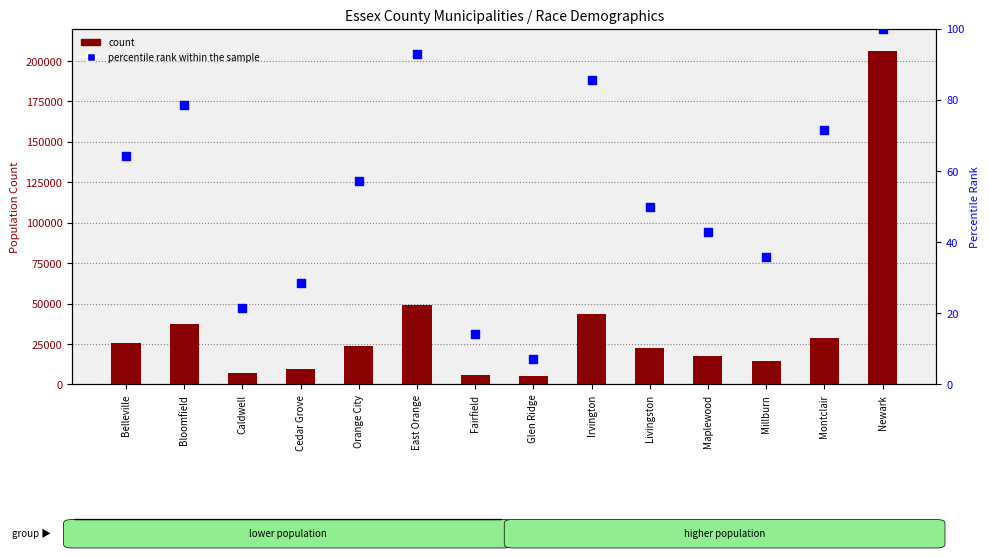

Which series has the largest Y range (max minus min)?

count